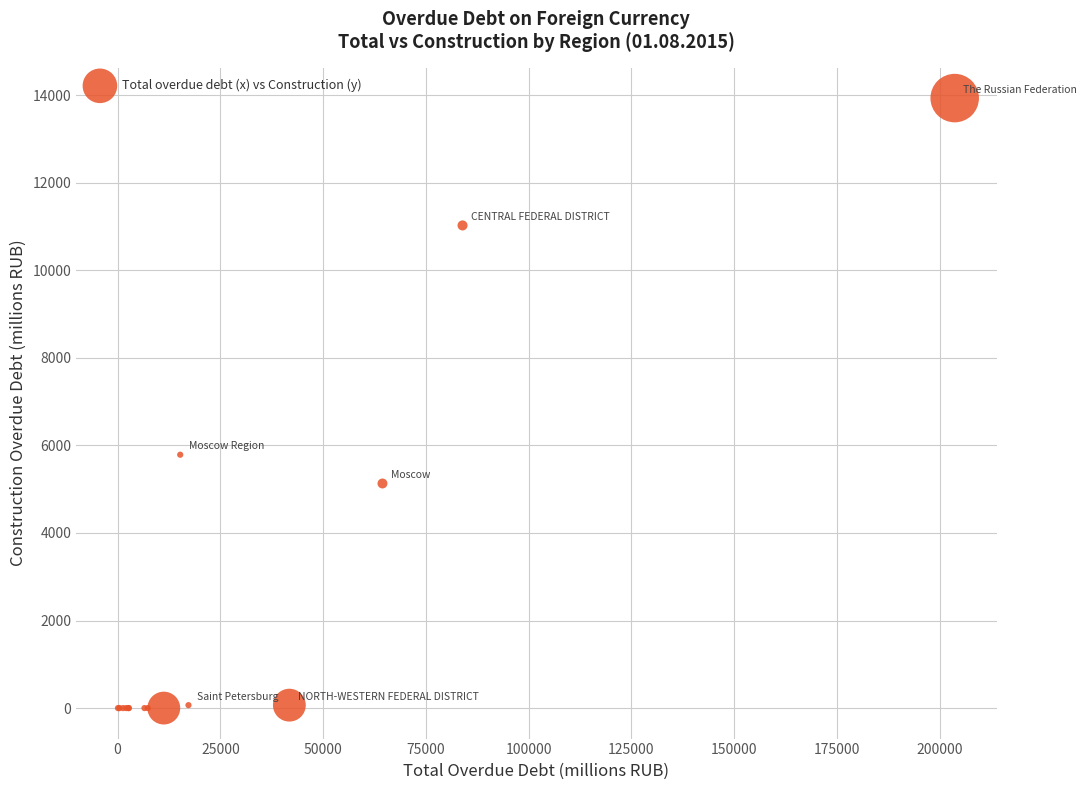

What Y value in the scatter plot is closest to 6965?

5786